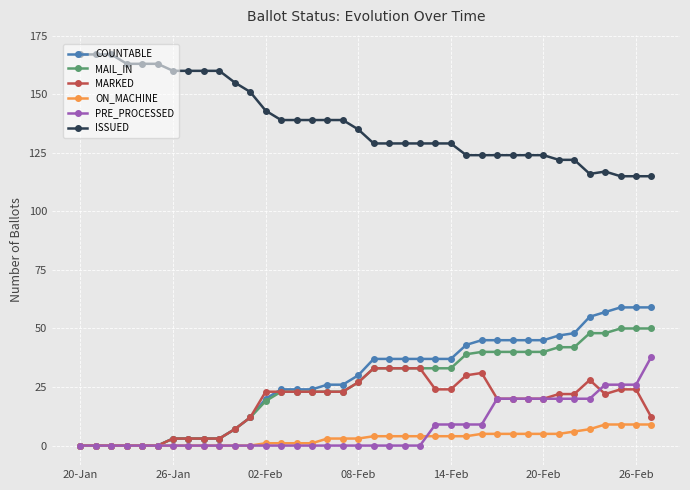

True or false: MARKED has more than 0 interior local peaks.

True